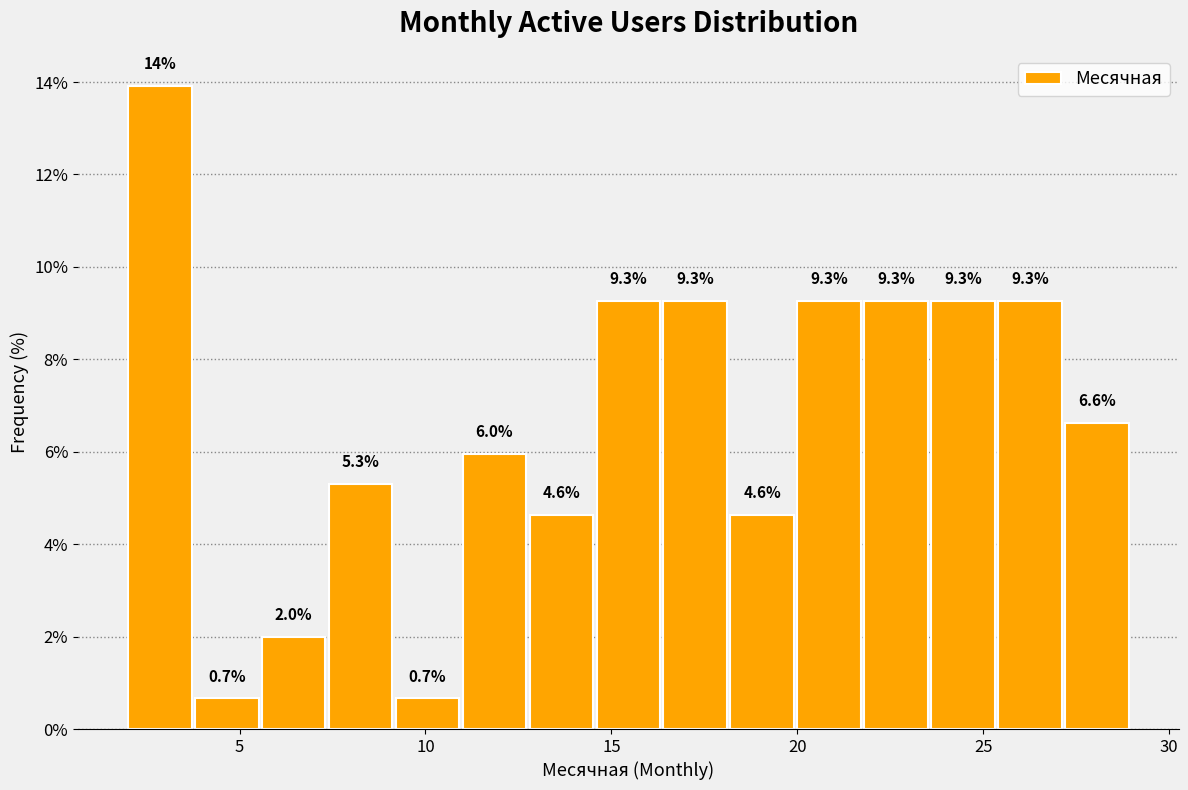

Around what value on the x-axis is the tallest bar? Give the approximate position of its centre, as read against the axis.

3.0